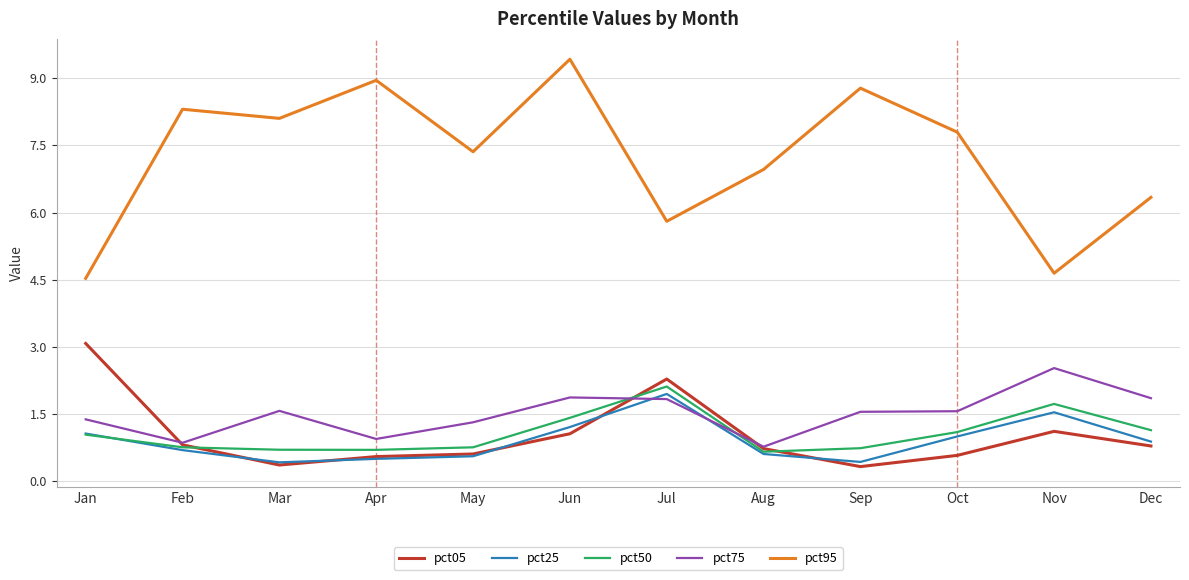

Which series has the widest spread of values?

pct95